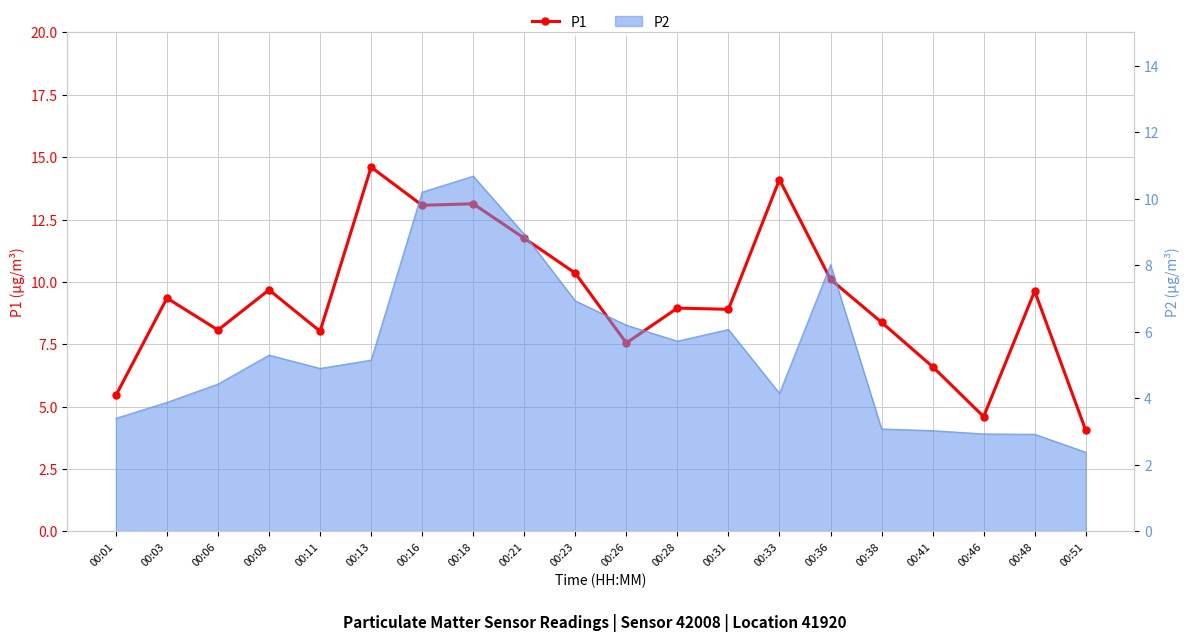

True or false: the data has more than 2 interior local peaks.

True